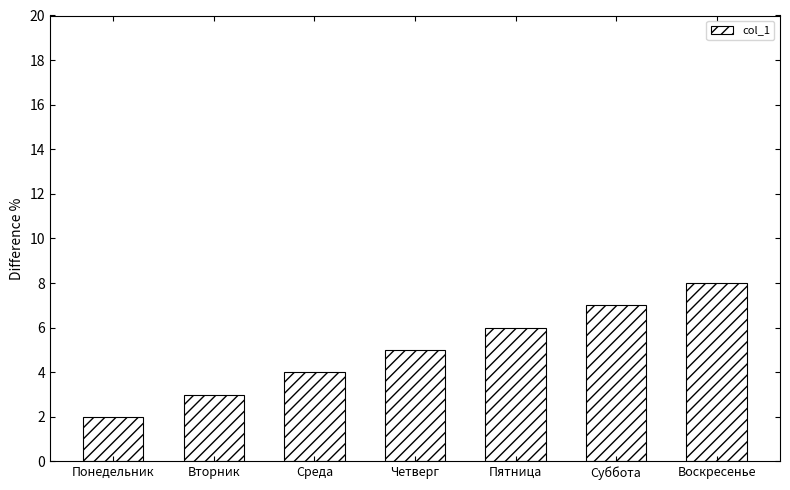

Reading left to right, transcribe all the data shown in this chart.

2	3	4	5	6	7	8